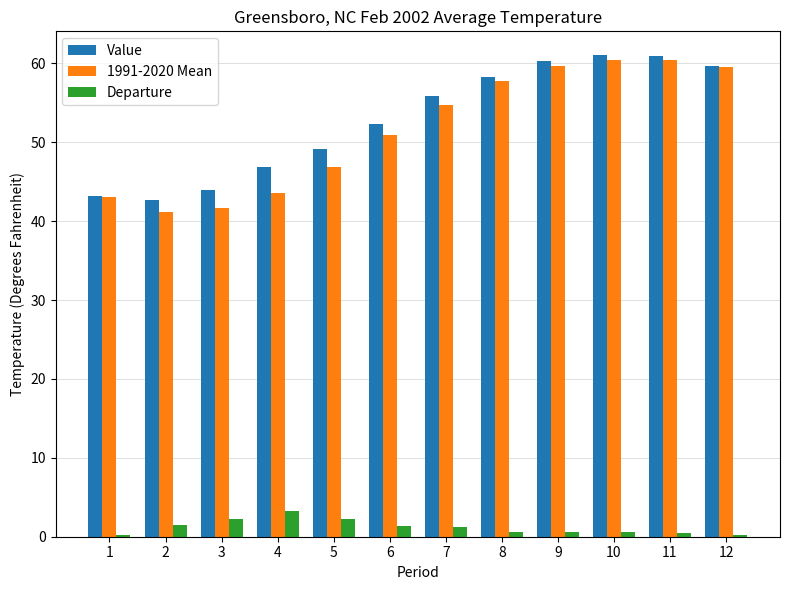

What is the value of the Departure bar at the 2nd from the left?

1.5